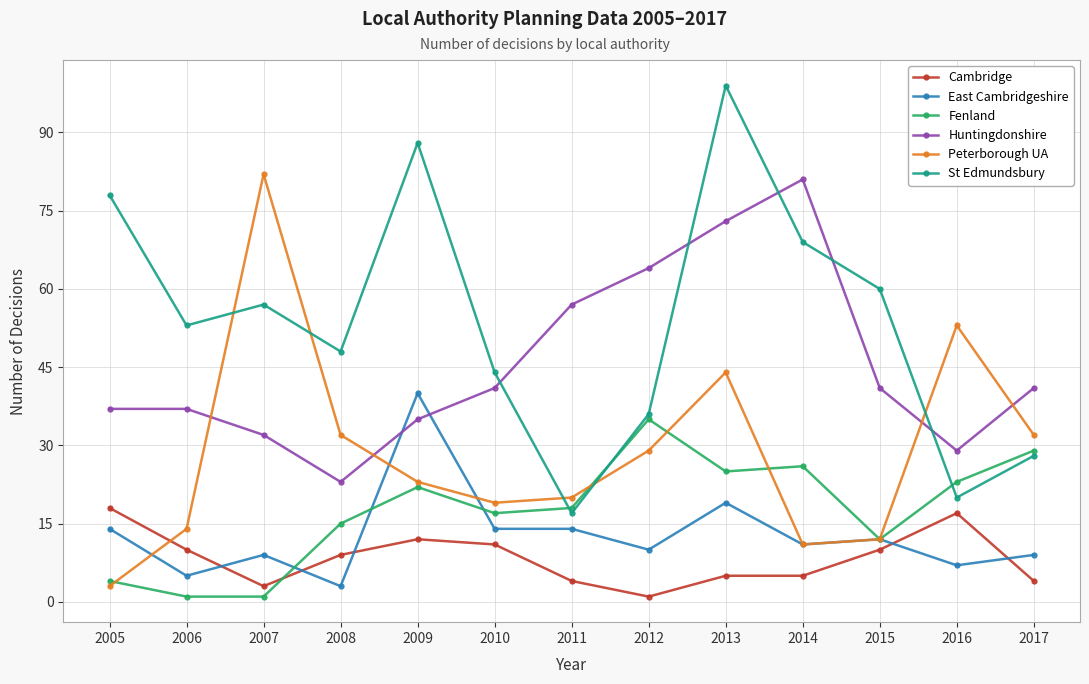

Is this an area chart (filled region under the line)?

No